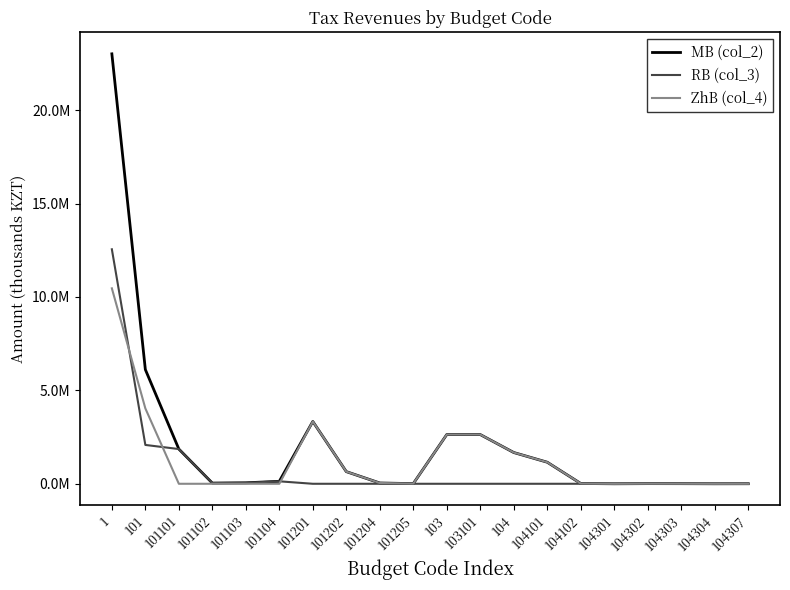

List the series in order of their overall mean, highest first.

MB (col_2), ZhB (col_4), RB (col_3)